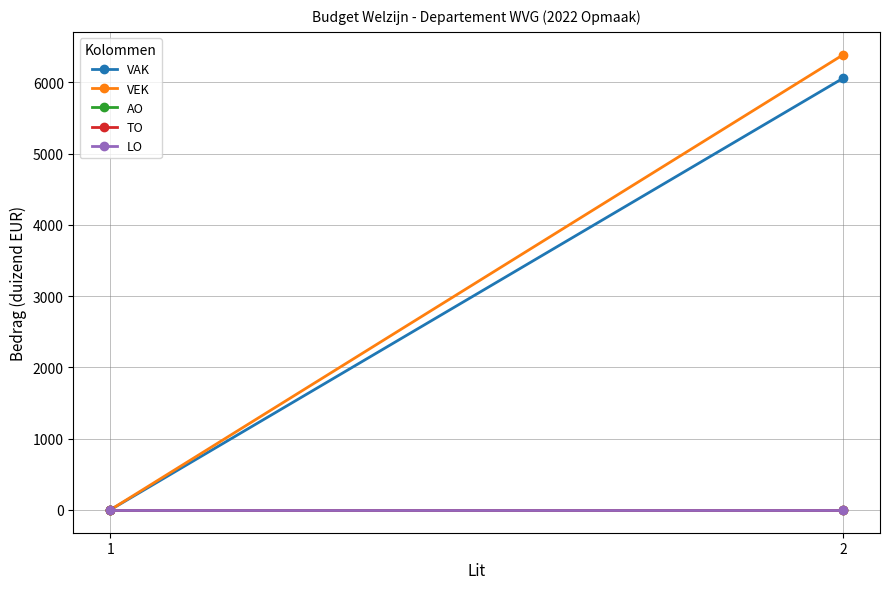

Reading right to left, what are all the values shown in this chart?

VAK: 2=6059	1=0
VEK: 2=6388	1=0
AO: 2=0	1=0
TO: 2=0	1=0
LO: 2=0	1=0